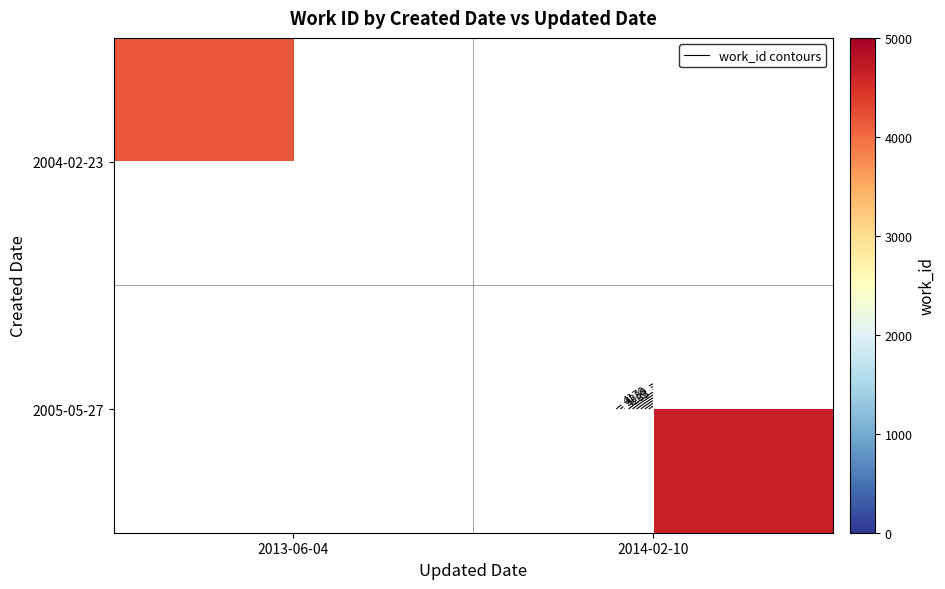

Which category has the highest value across all series?

2014-02-10